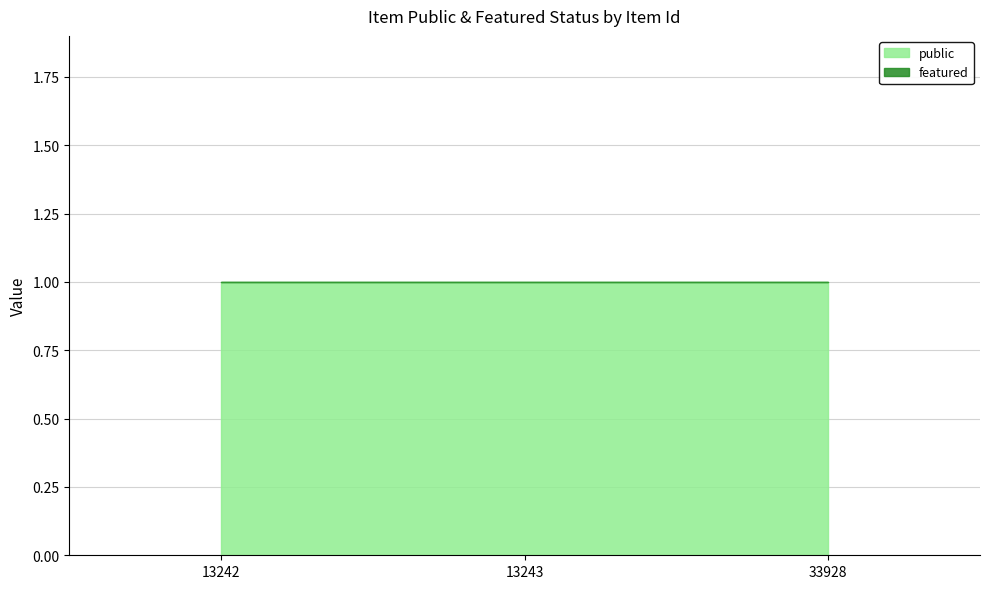

What are all the series names shown in the legend?

public, featured